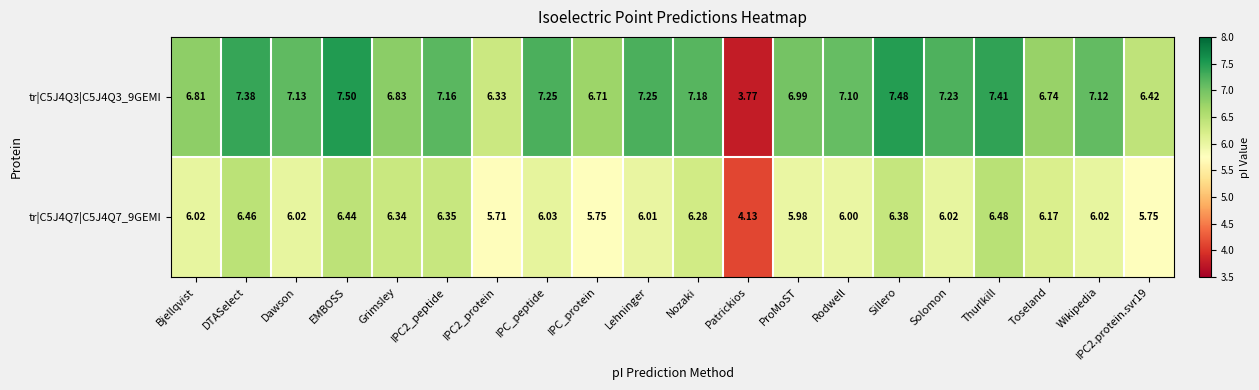

How many values in the tr|C5J4Q3|C5J4Q3_9GEMI series exceed 7?

12